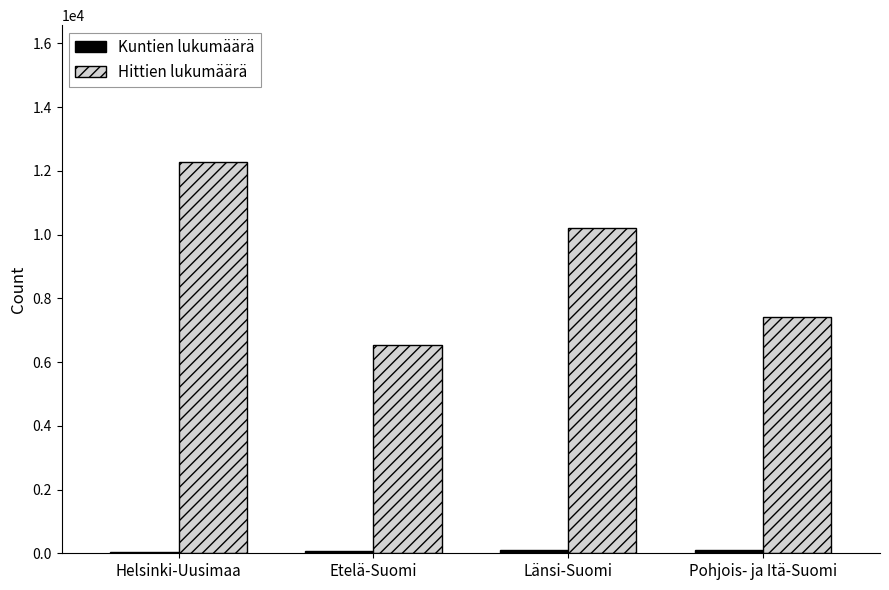

How many groups of bars are there?

4